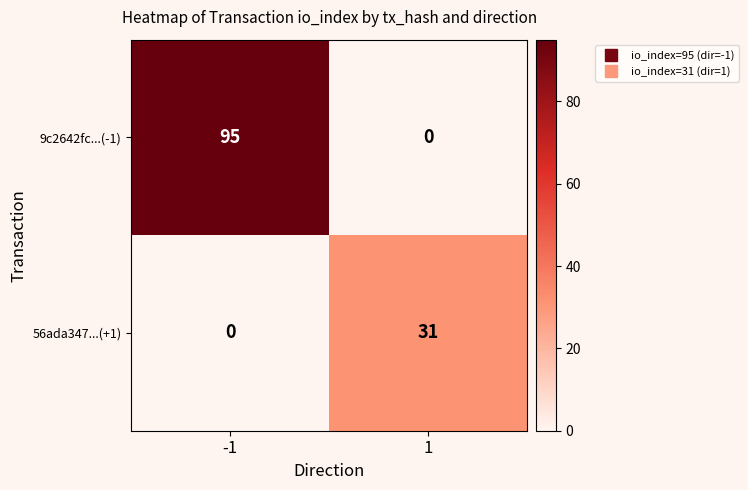

At -1, list the series in order from largest to smallest.

9c2642fc...(-1), 56ada347...(+1)